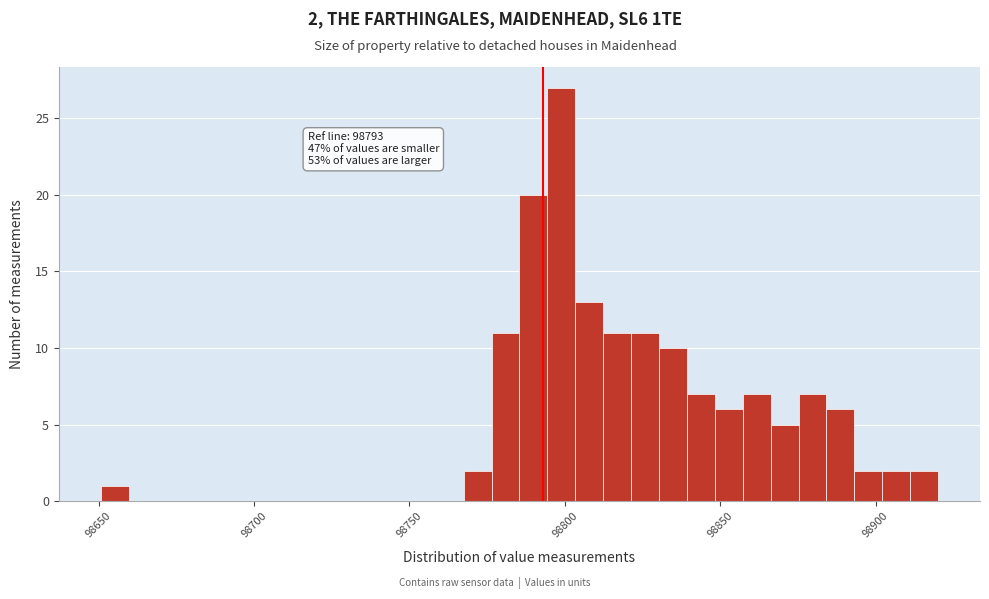

Read against the x-axis, roughly where is the centre of the tallest bar?

98800